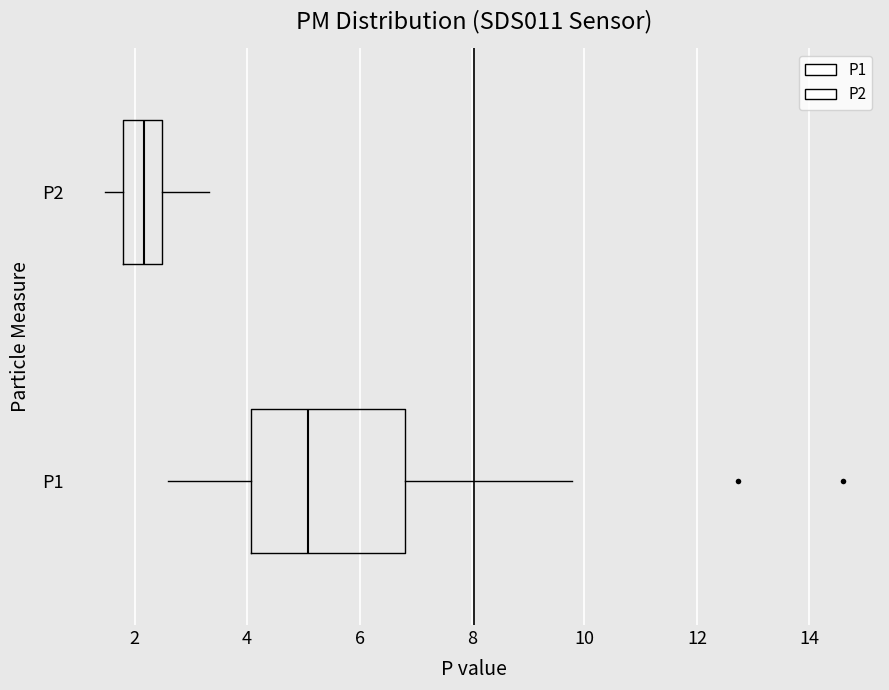

Reading bottom to top, read every box against the x-axis: the position of its median line, the range the box covers, and the ends of its whiskers. The values are not printed on the chart, so give them approximately, as read against the axis.

P1: median 5.0, box 4.0 to 6.8, whiskers 2.6 to 9.8
P2: median 2.2, box 1.8 to 2.4, whiskers 1.4 to 3.4